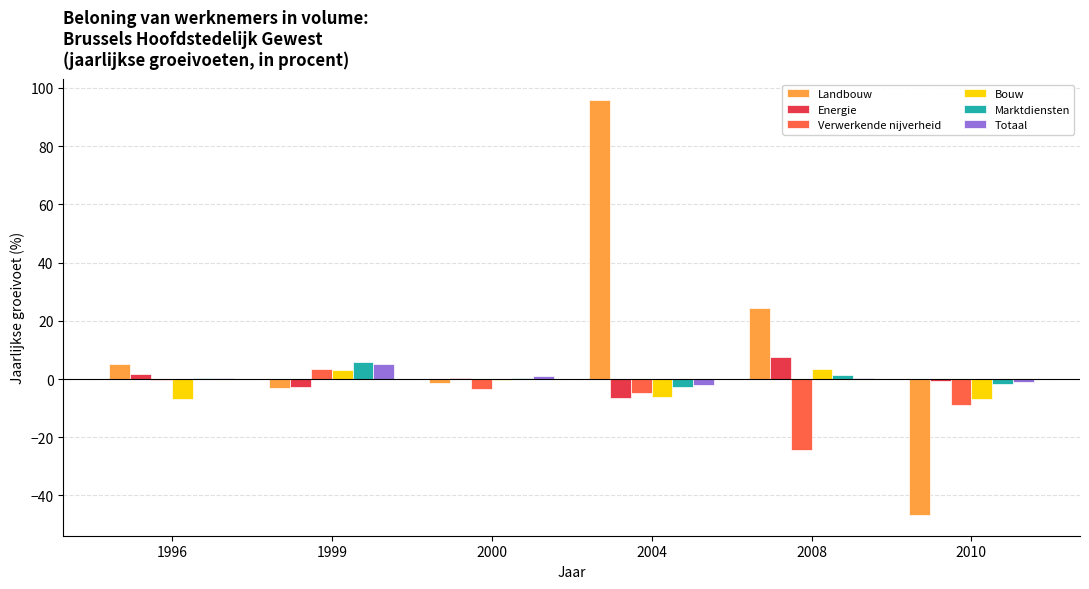

The value of Energie at 2004 is -6.4. True or false?

True